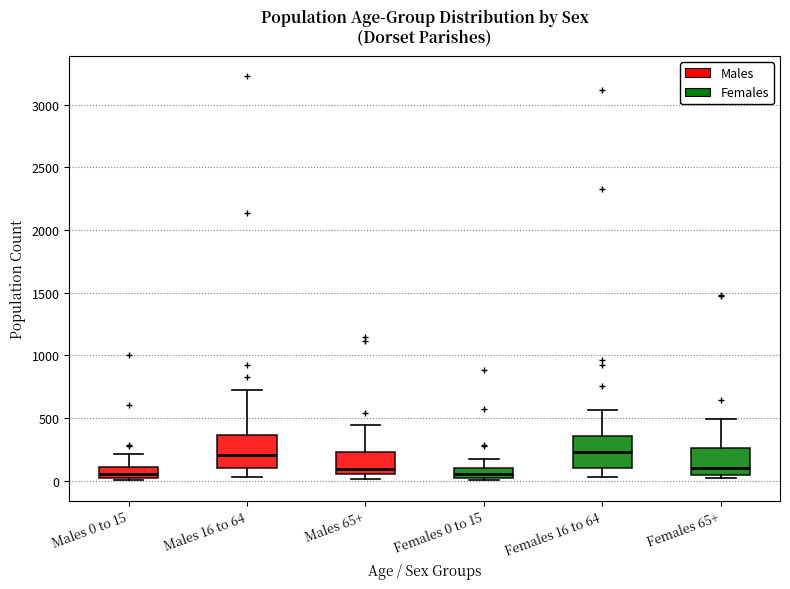

Reading left to right, read every box against the y-axis: the position of its median line, the range the box covers, and the ends of its whiskers. The values are not printed on the chart, so give them approximately, as read against the axis.

Males 0 to 15: median 50, box 0 to 100, whiskers 0 (just below the box's lower edge) to 200
Males 16 to 64: median 200, box 100 to 350, whiskers 50 to 700
Males 65+: median 100, box 50 to 250, whiskers 0 to 450
Females 0 to 15: median 50, box 0 to 100, whiskers 0 (just below the box's lower edge) to 150
Females 16 to 64: median 250, box 100 to 350, whiskers 50 to 550
Females 65+: median 100, box 50 to 250, whiskers 0 to 500